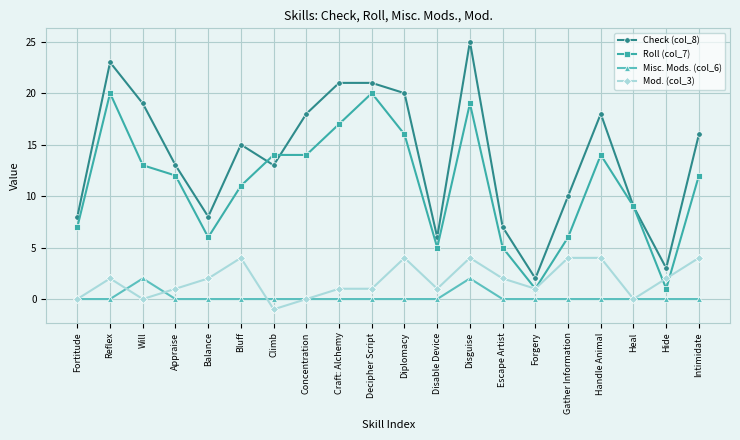

What is the sum of the Check (col_8) values at Gather Information and Will?

29